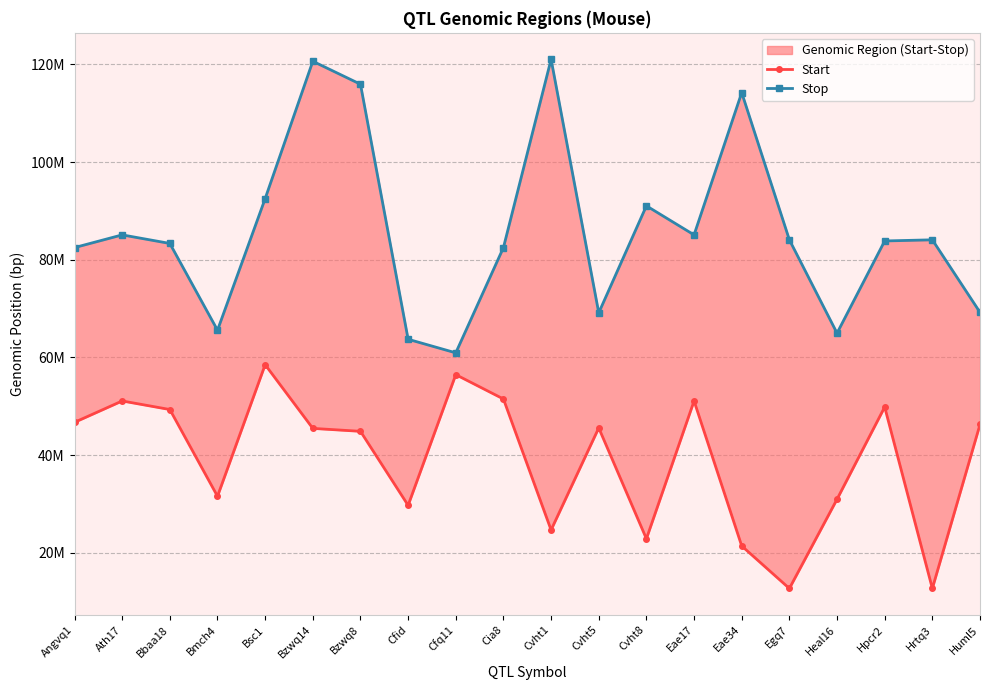

What is the sum of the Start values at Huml5 and Cvht1?

71.0